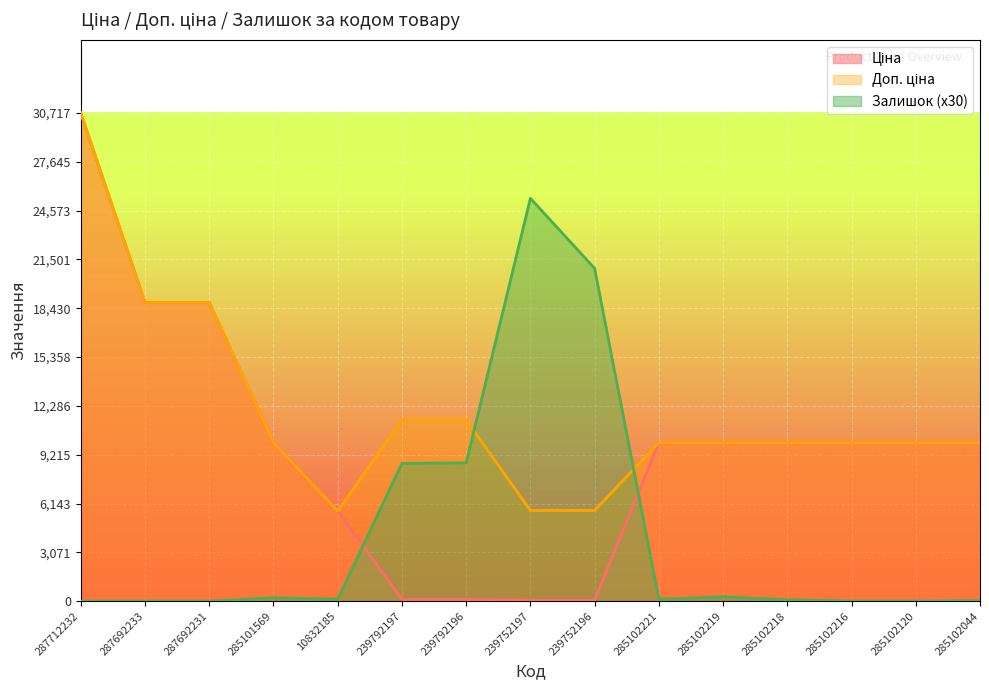

True or false: Доп. ціна has more than 0 interior local peaks.

False